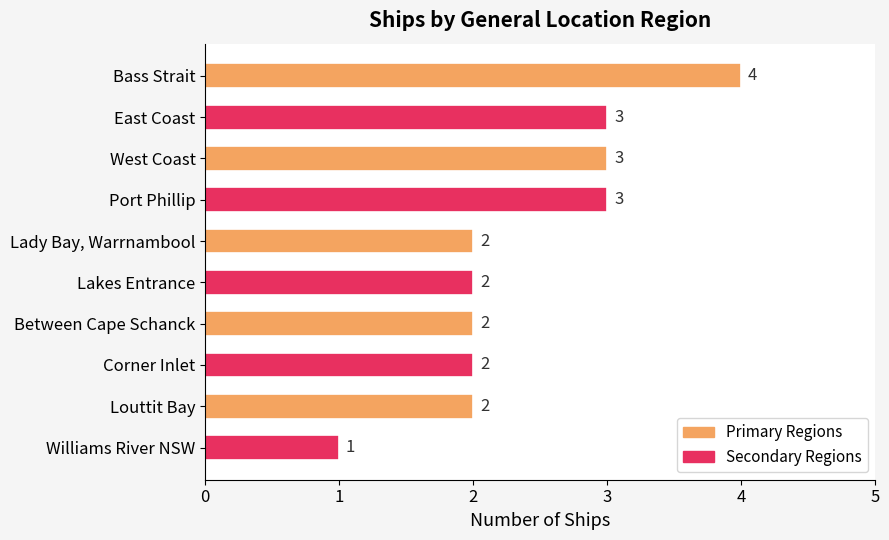

Reading top to bottom, what are all the values shown in this chart?

4	3	3	3	2	2	2	2	2	1